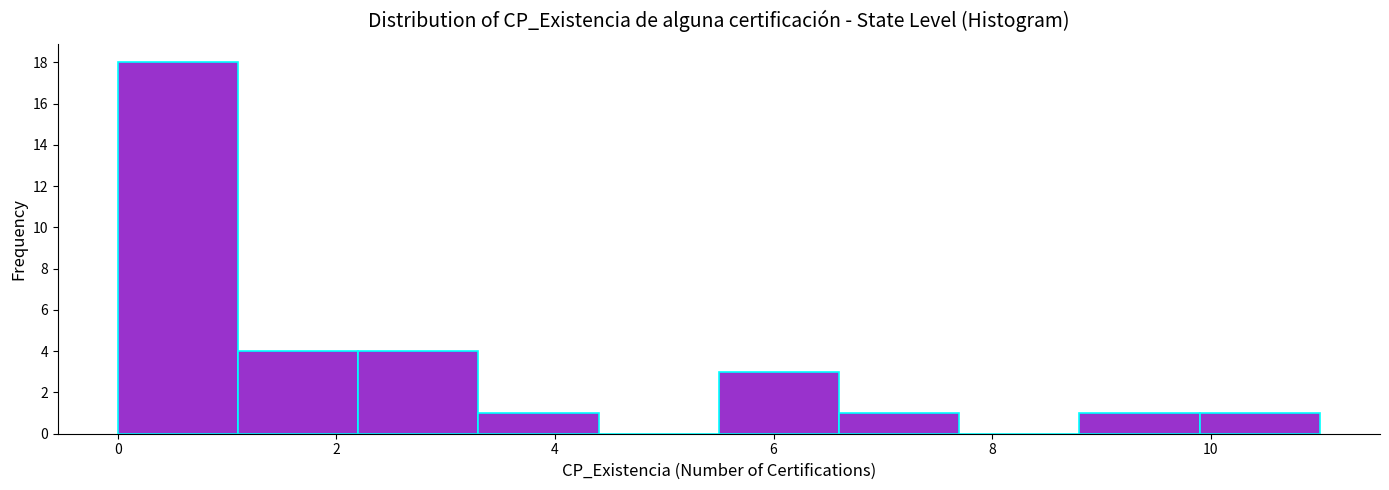

How tall is the bar that spans 5.5 to 6.6 on the x-axis? Neither the bar edges nor the heights are printed on the chart, so give them approximately, as read against the axes.

3